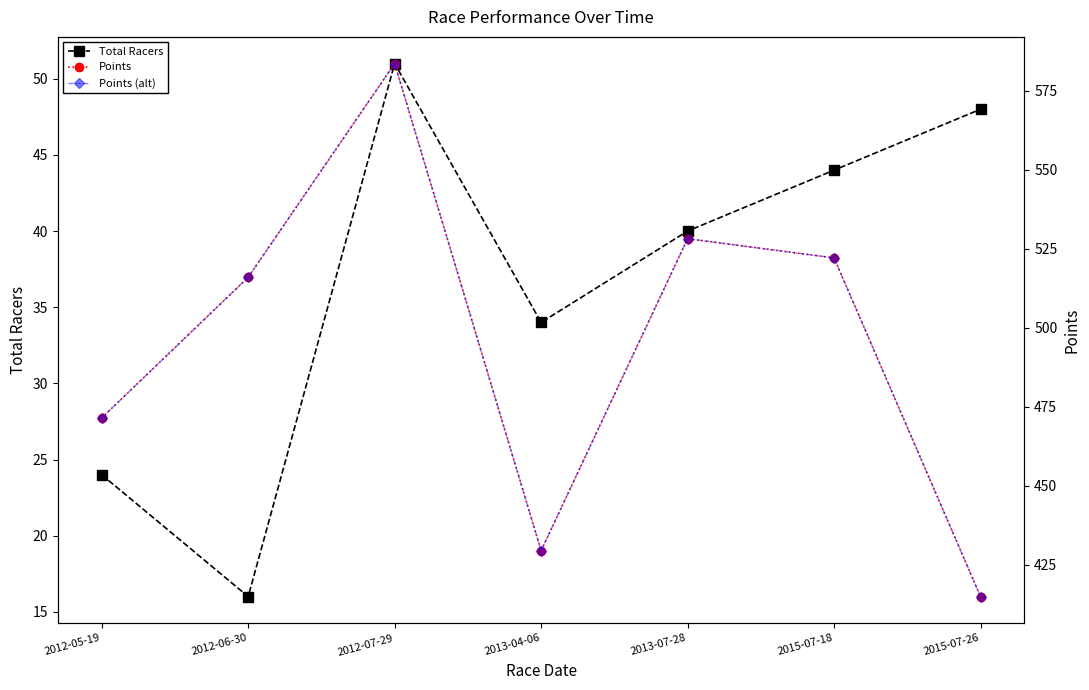

The Total Racers series shows 34.4 at 2012-05-19. True or false?

False